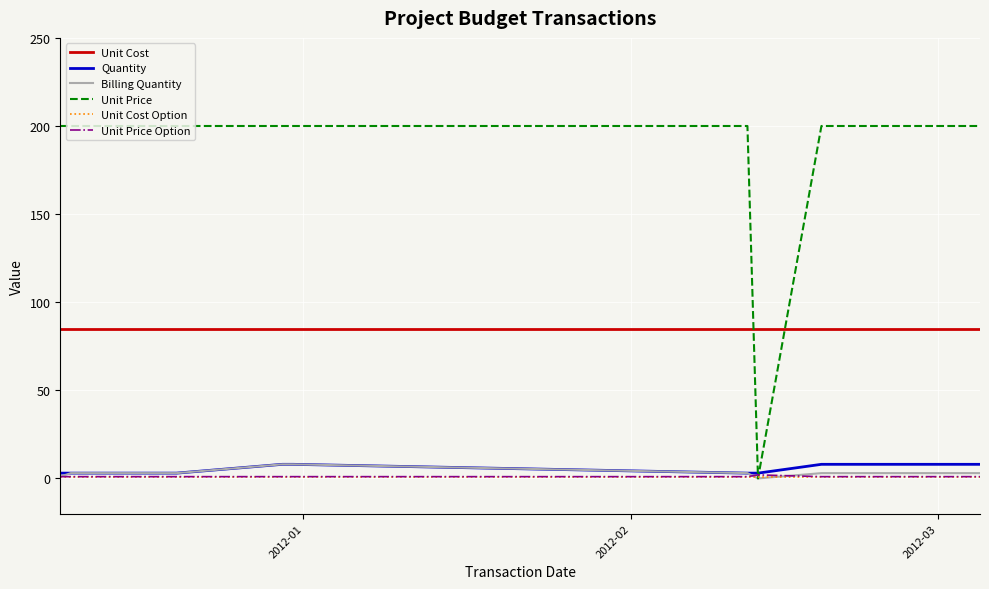

Which series has the largest range (max minus min)?

Unit Price